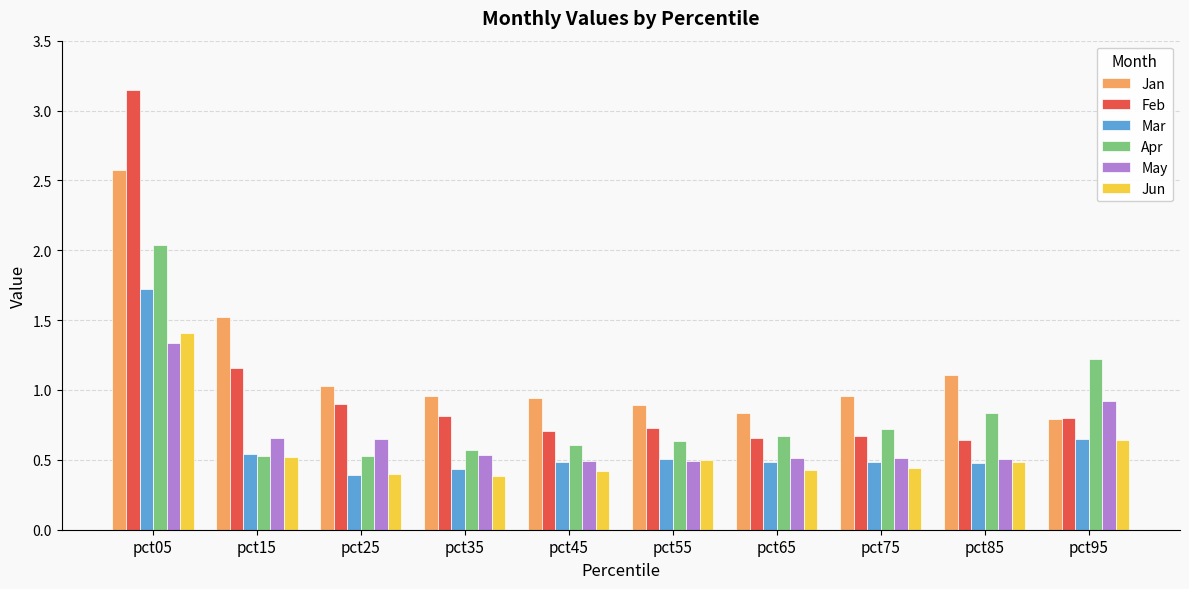

Which category has the highest value in the Jun series?

pct05